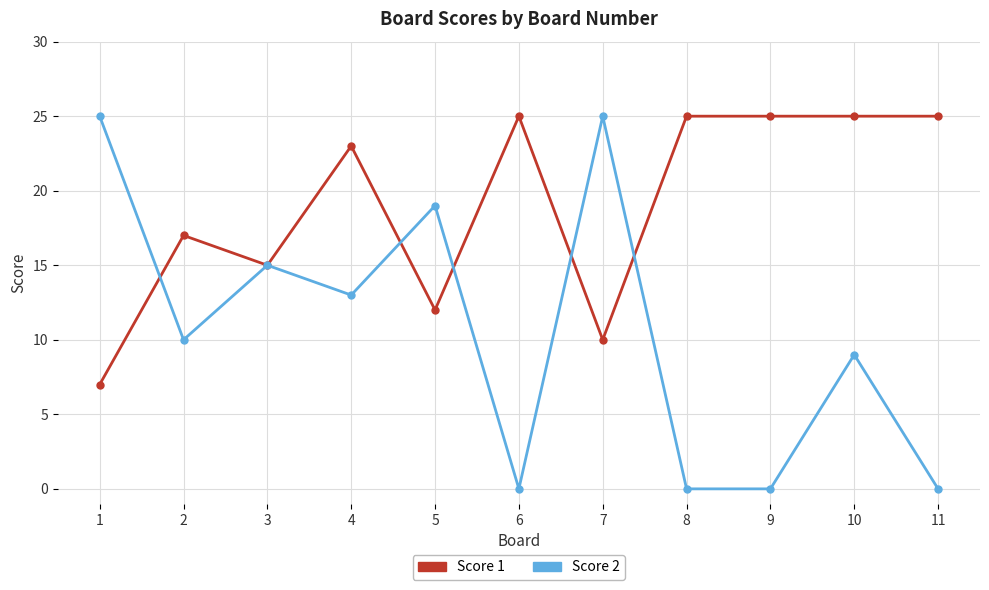

What is the difference between the Score 2 values at 10 and 7?

16